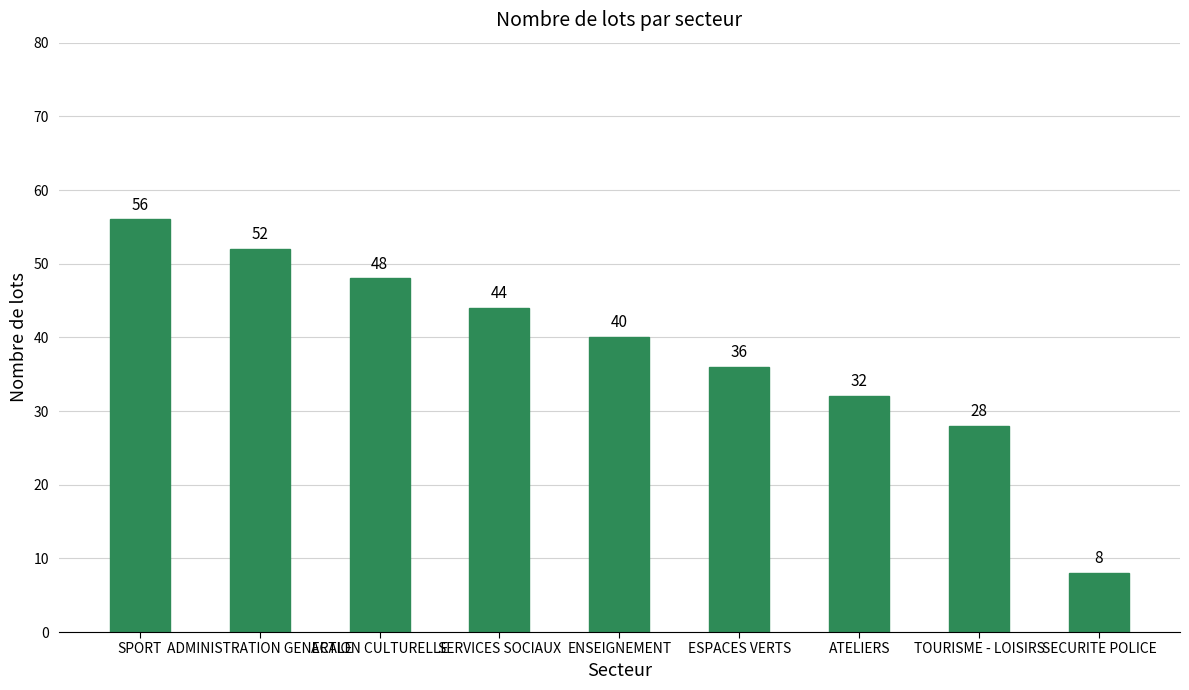

Rank the categories by value from highest to lowest.

SPORT, ADMINISTRATION GENERALE, ACTION CULTURELLE, SERVICES SOCIAUX, ENSEIGNEMENT, ESPACES VERTS, ATELIERS, TOURISME - LOISIRS, SECURITE POLICE